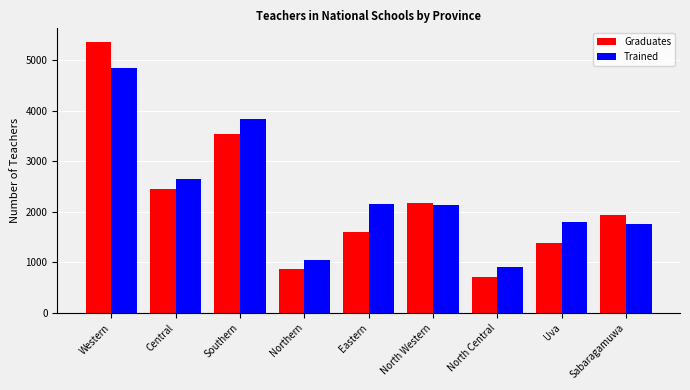

What is the difference between the highest and lowest values at North Central?

212